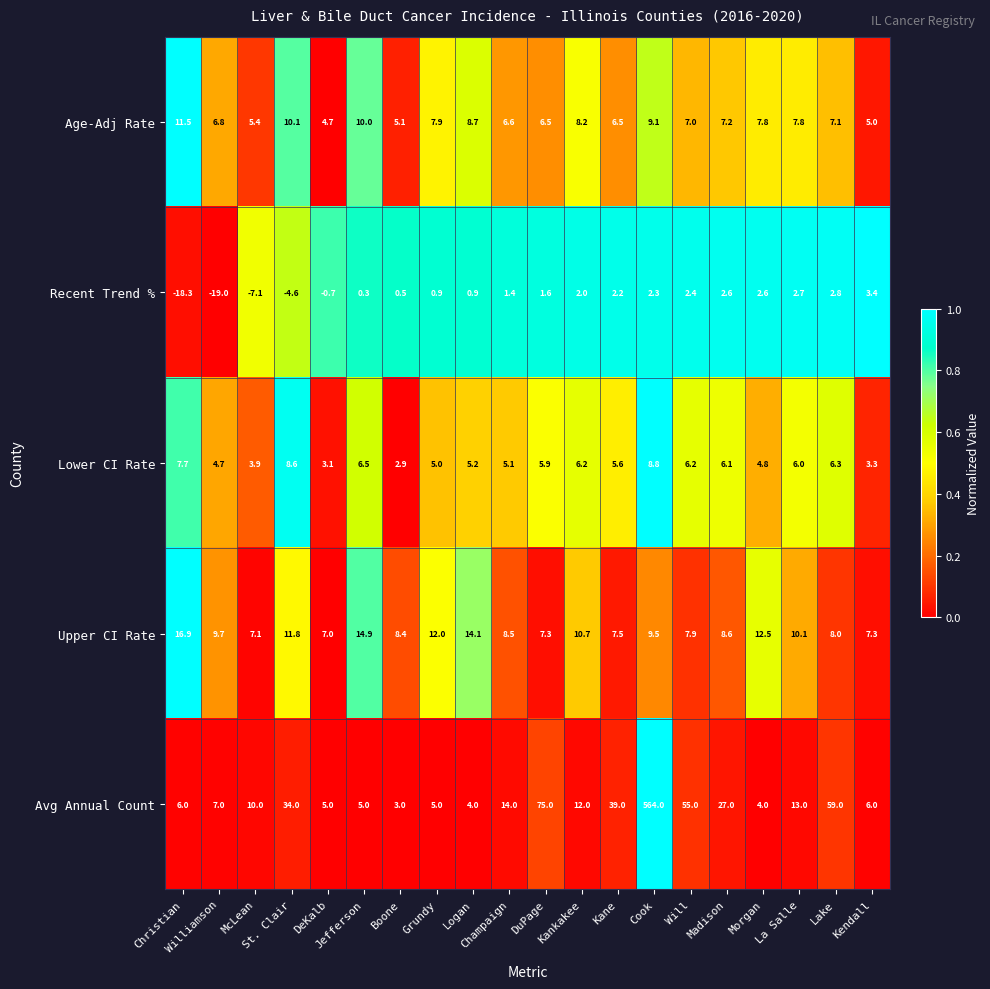

How many values in the Avg Annual Count series are below 12?

10